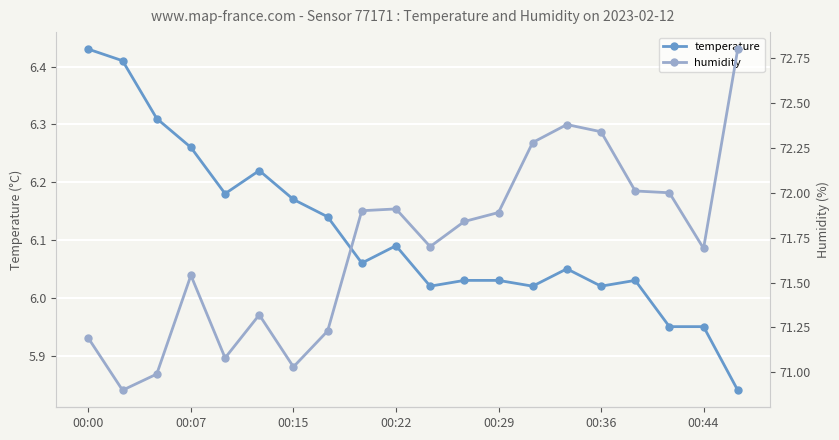

True or false: temperature has more than 0 interior local peaks.

True